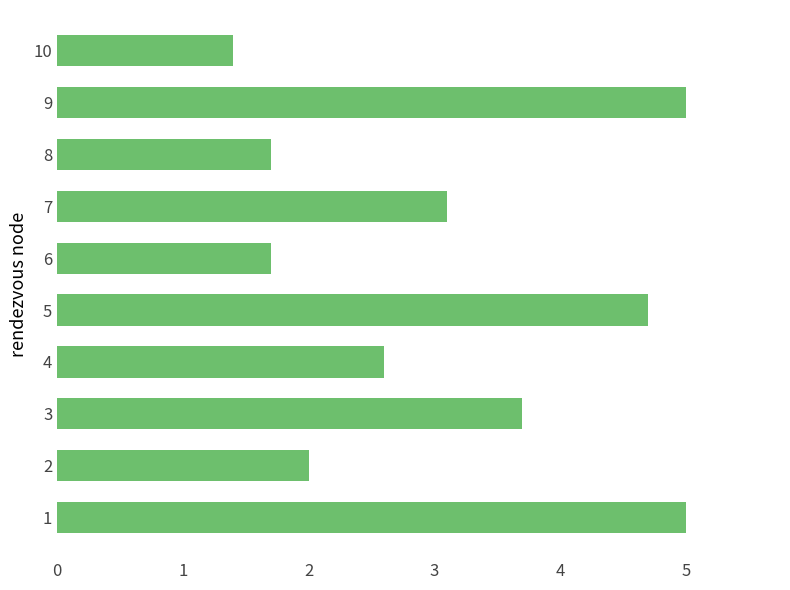

Between 1 and 2, which is larger?

1